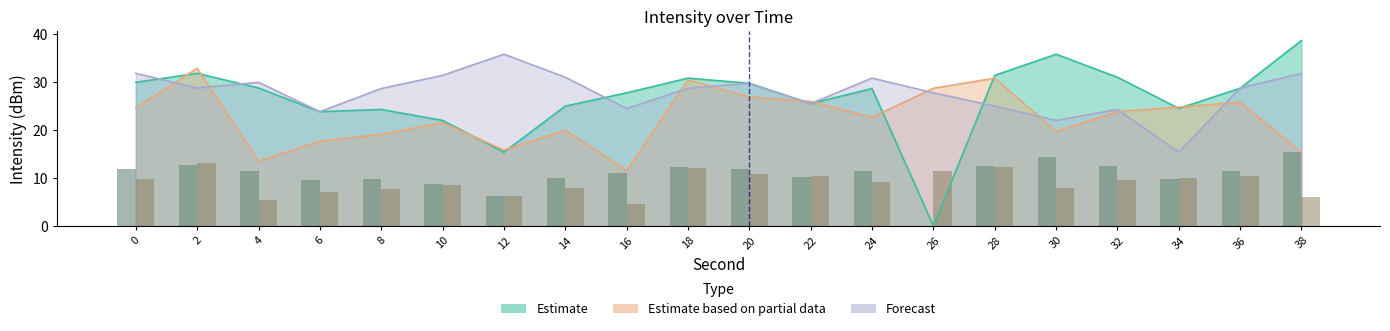

Is it true that Forecast equals 27.0 at 34?

False